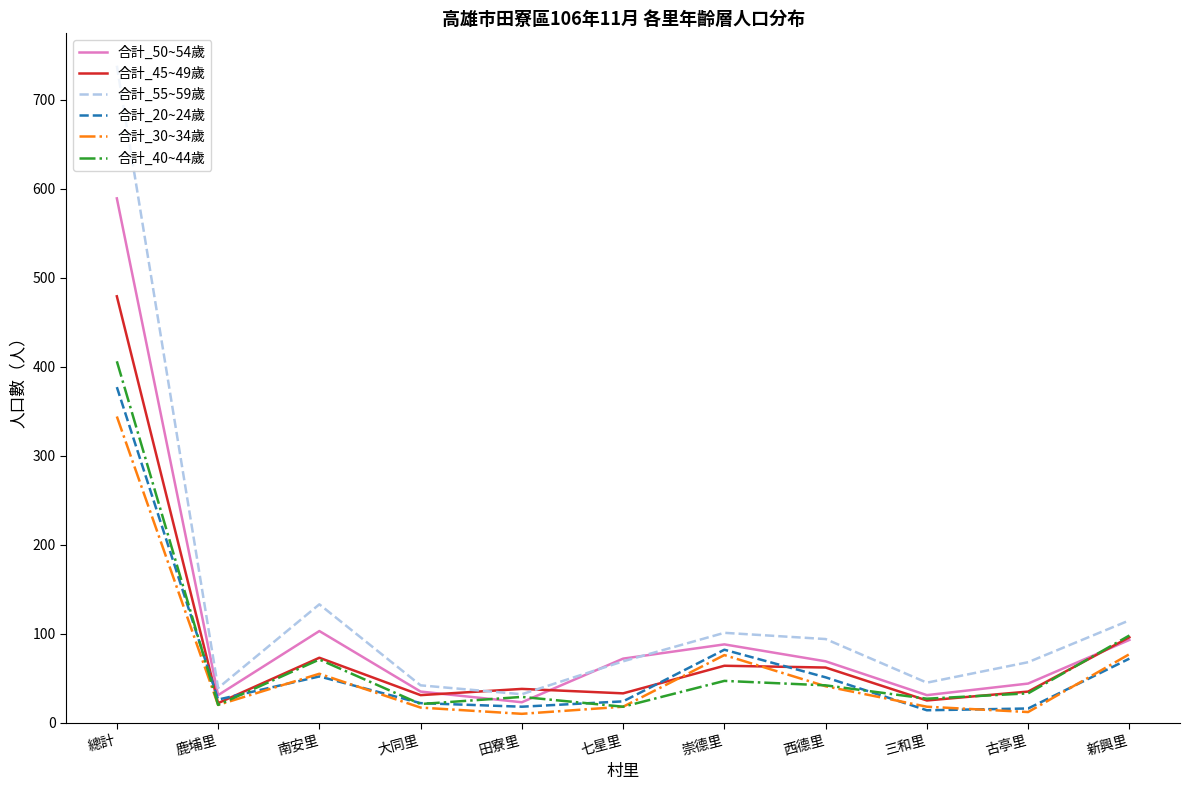

Which category has the highest value in the 合計_50~54歲 series?

總計